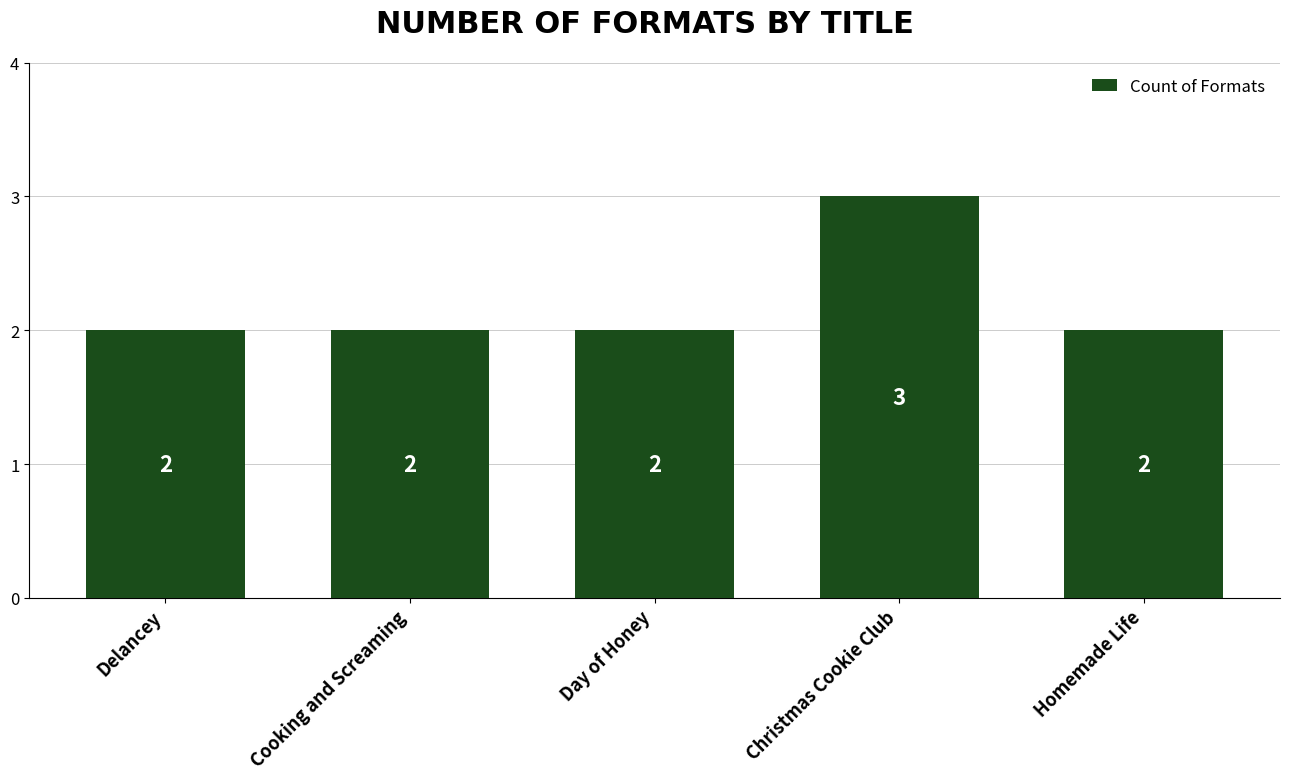

Count the number of values greater than 2.

1